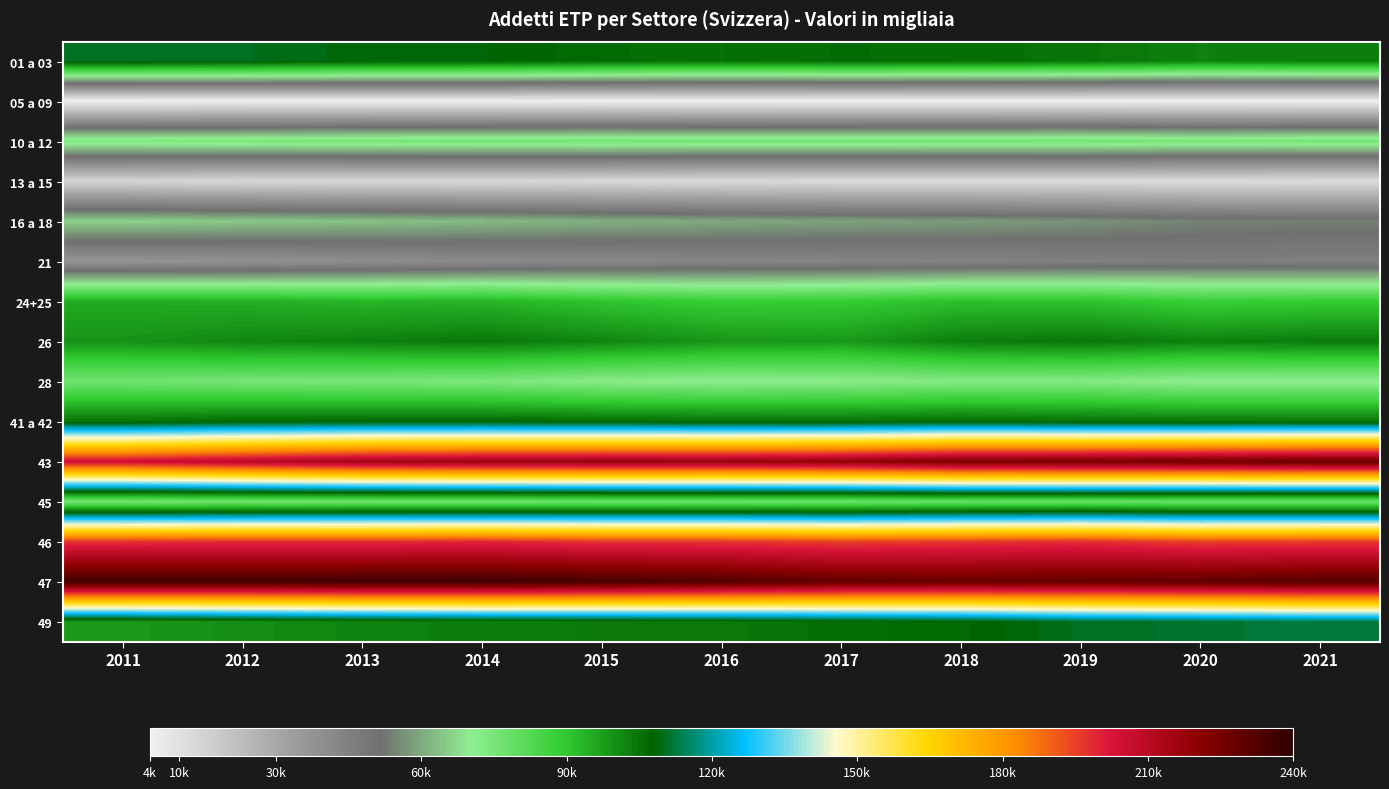

What is the greatest value displayed?

236237.1